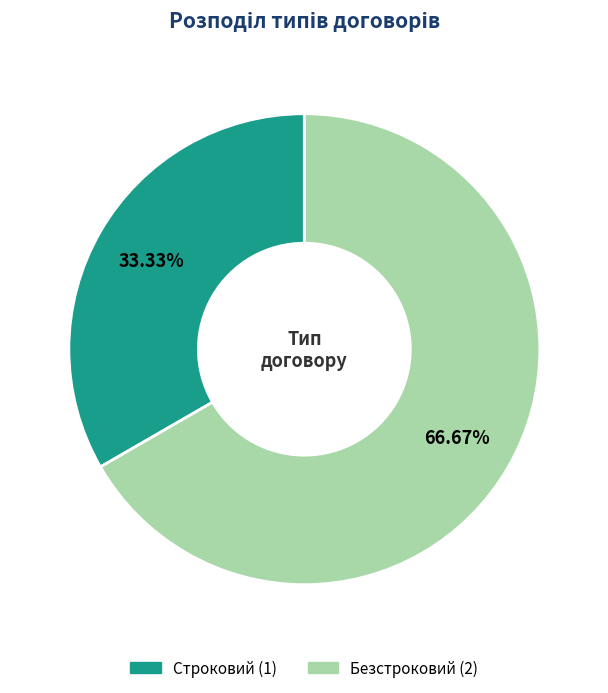

To the nearest percent, what percentage of the pie is Строковий?

33%